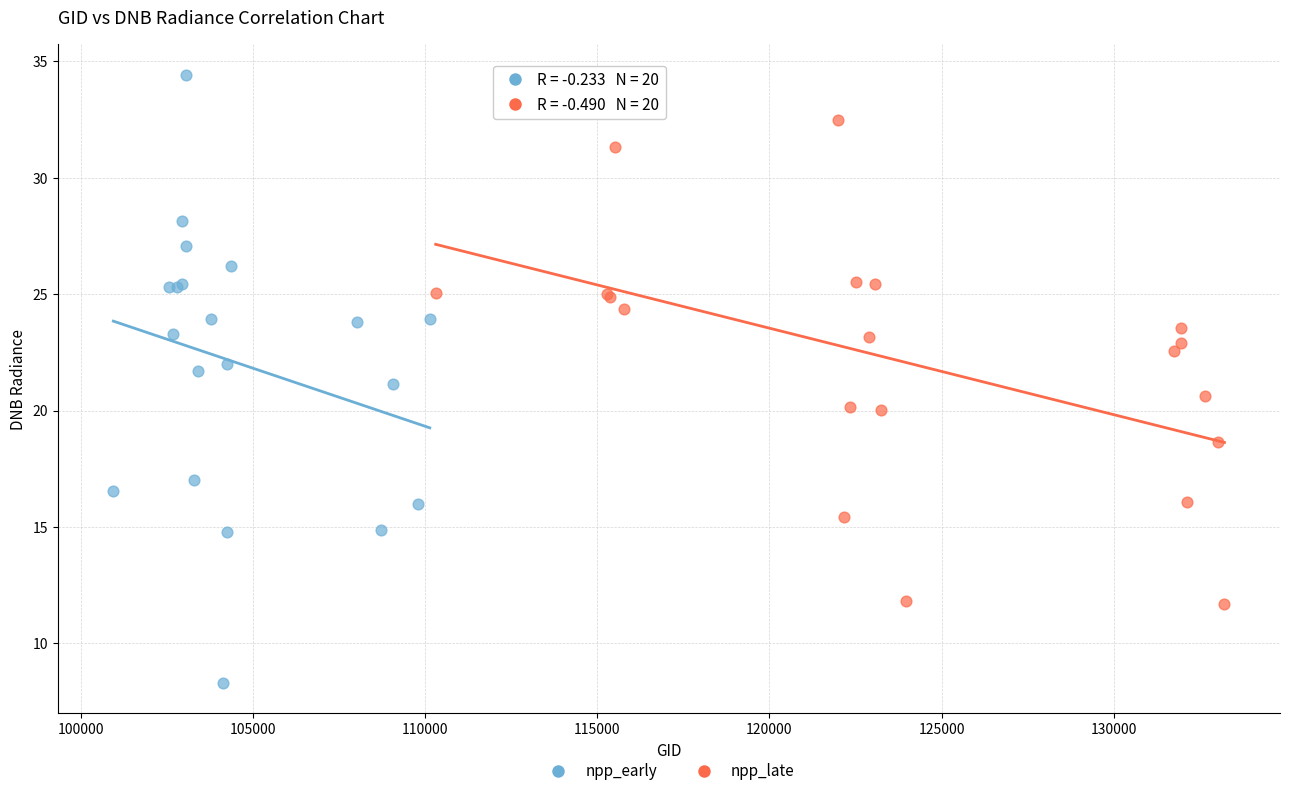

What are all the series names shown in the legend?

npp_early, npp_late